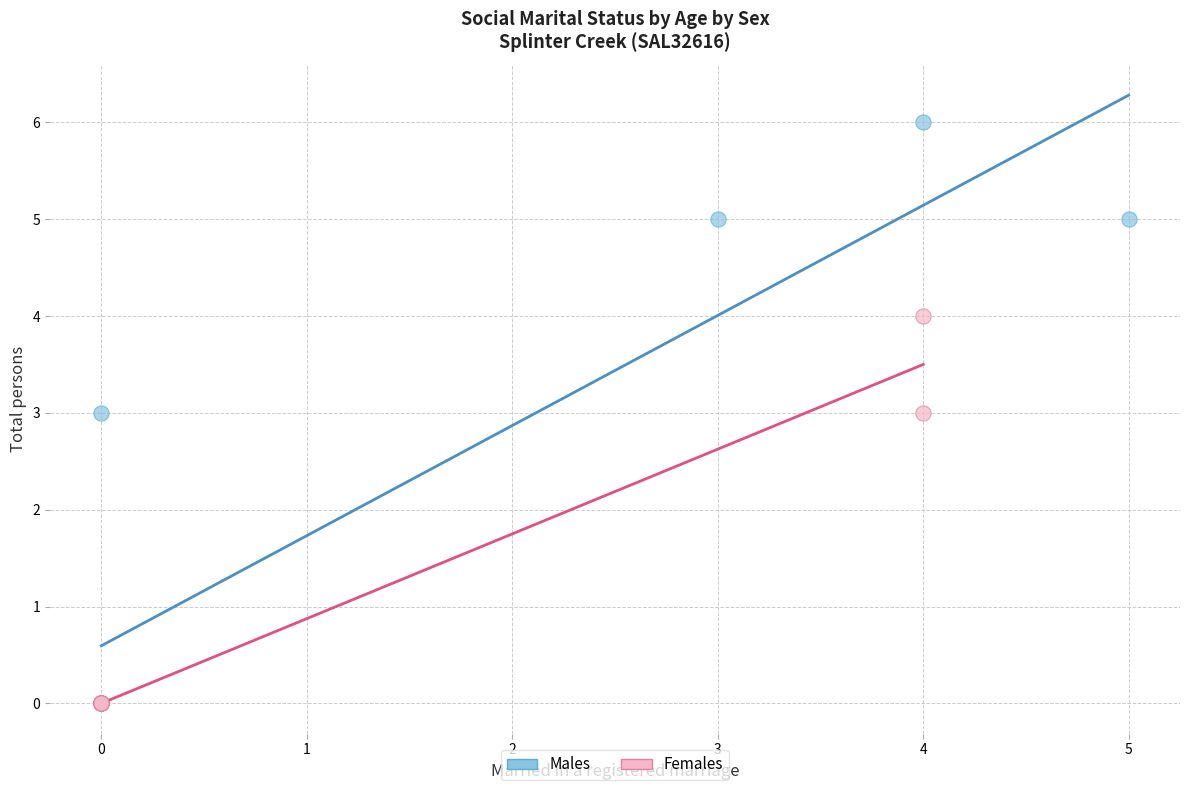

Which series has the largest Y range (max minus min)?

Males